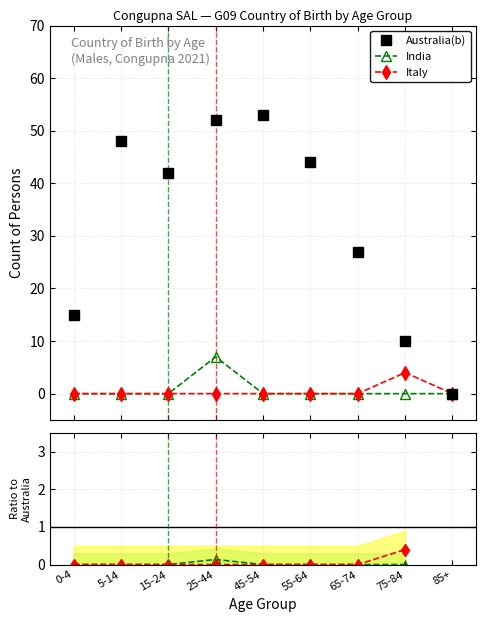

What is the sum of the Australia(b) values at 85+ and 45-54?

53.0